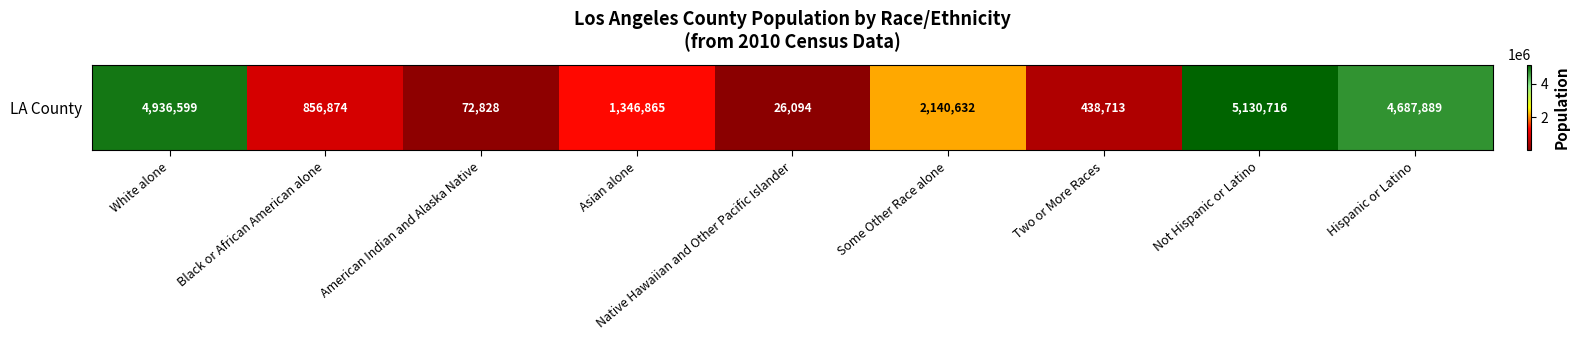

Where is the data nearest to the value 2578405?

Some Other Race alone